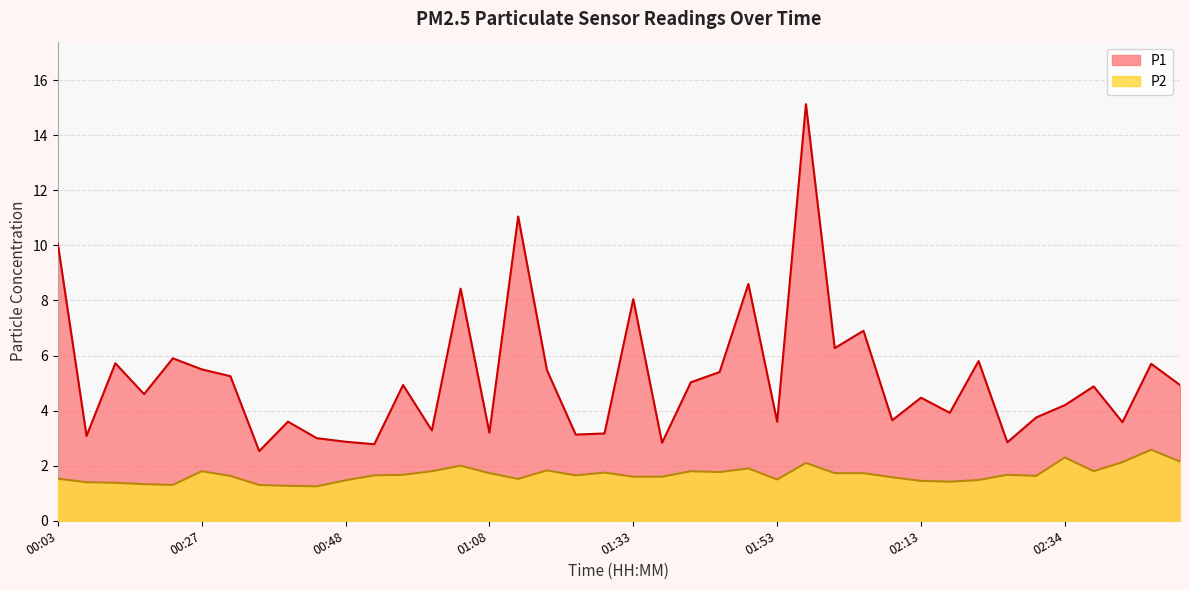

At which category does P2 reach its first local valley?

00:23